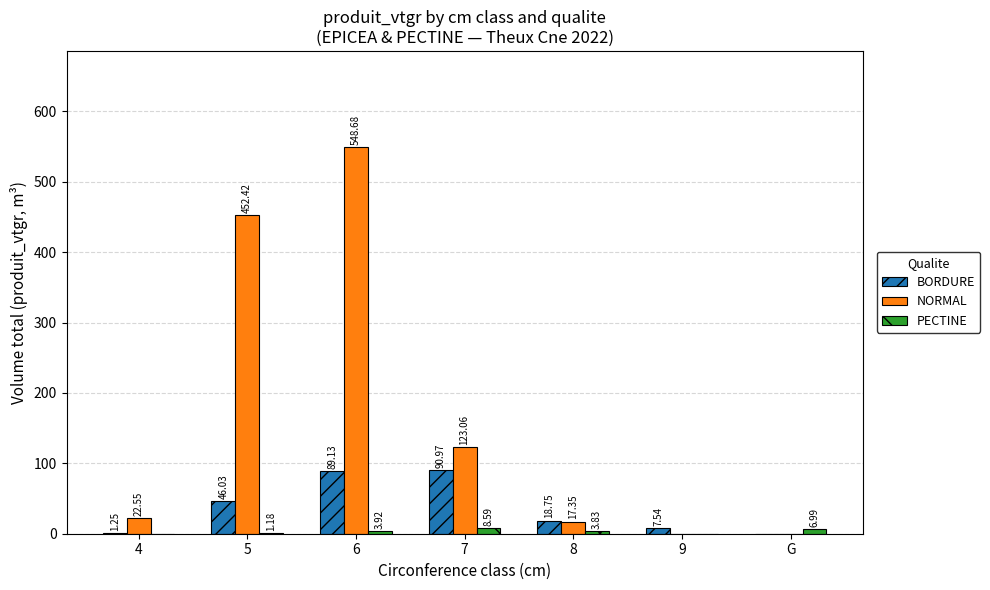

How many series are shown in this chart?

3